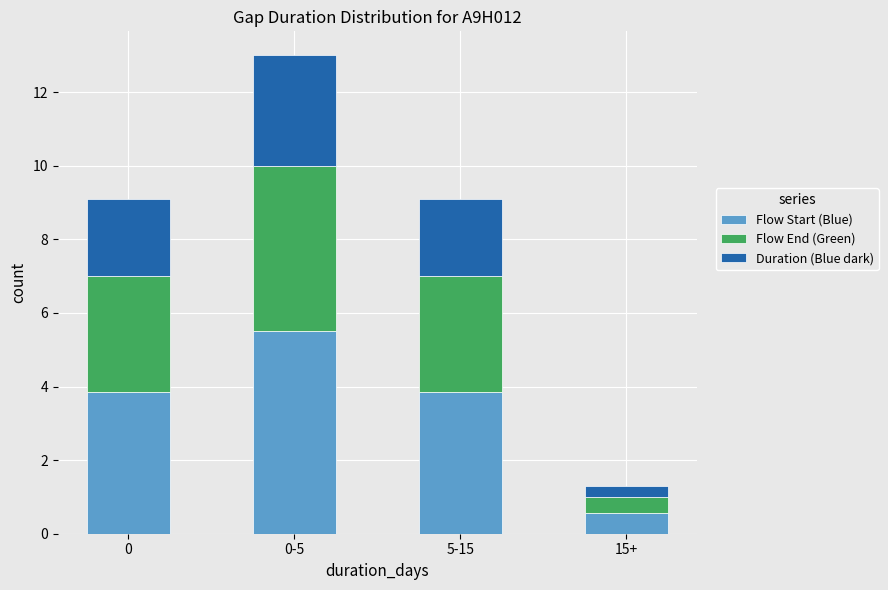

How many series are shown in this chart?

3